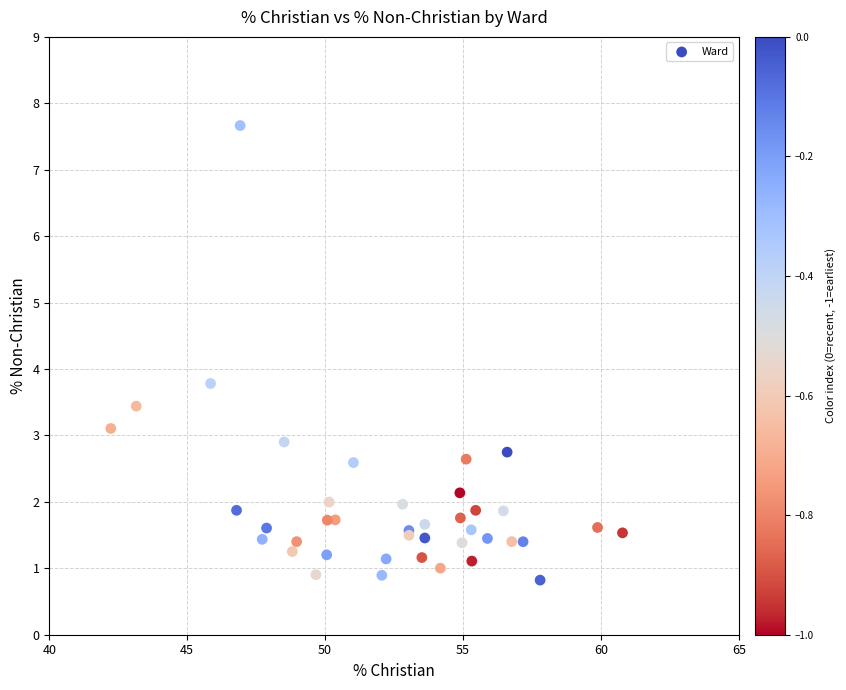

What Y value in the scatter plot is closest to 4?

3.8